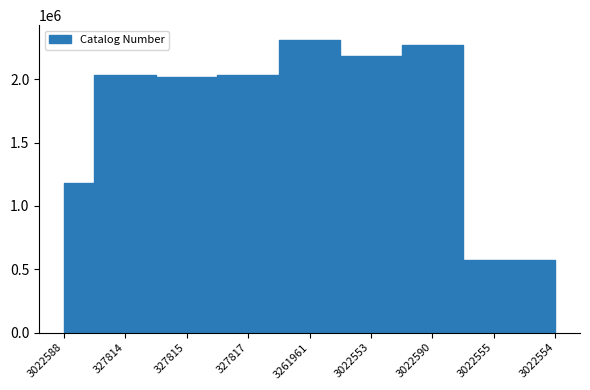

How many interior local valleys (lower than both neighbors) does the data have?

3